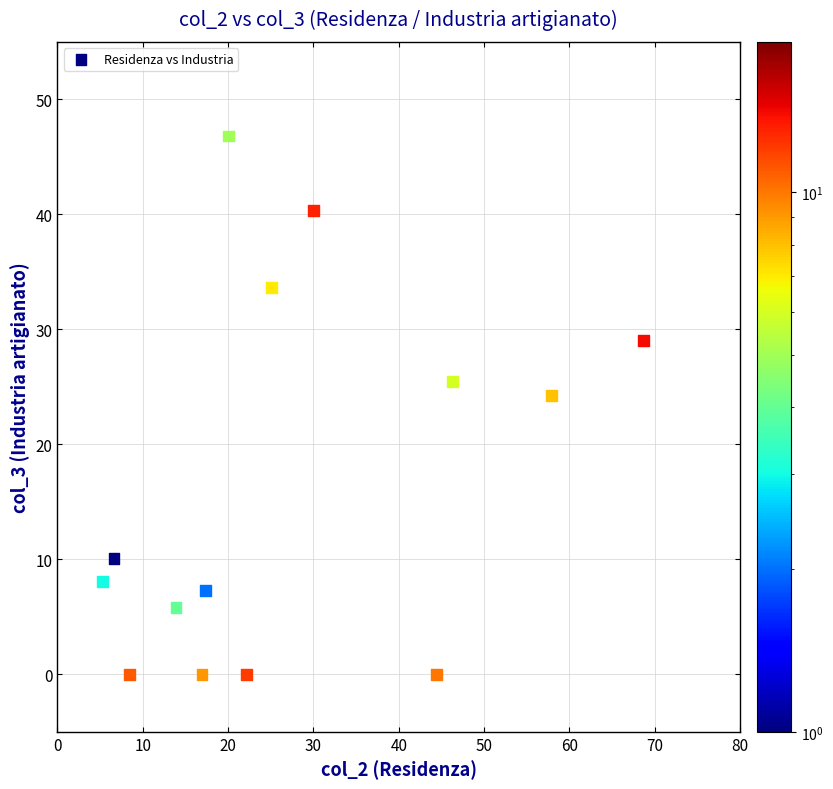

What is the range of Y values (max minus min)?

46.8